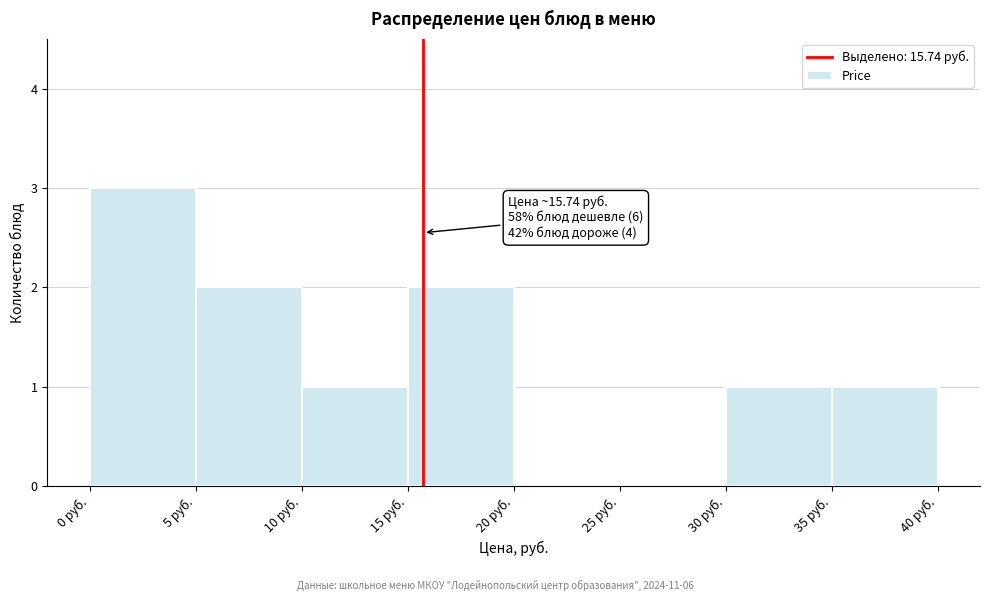

Which range on the x-axis has the tallest bar?

0 to 5